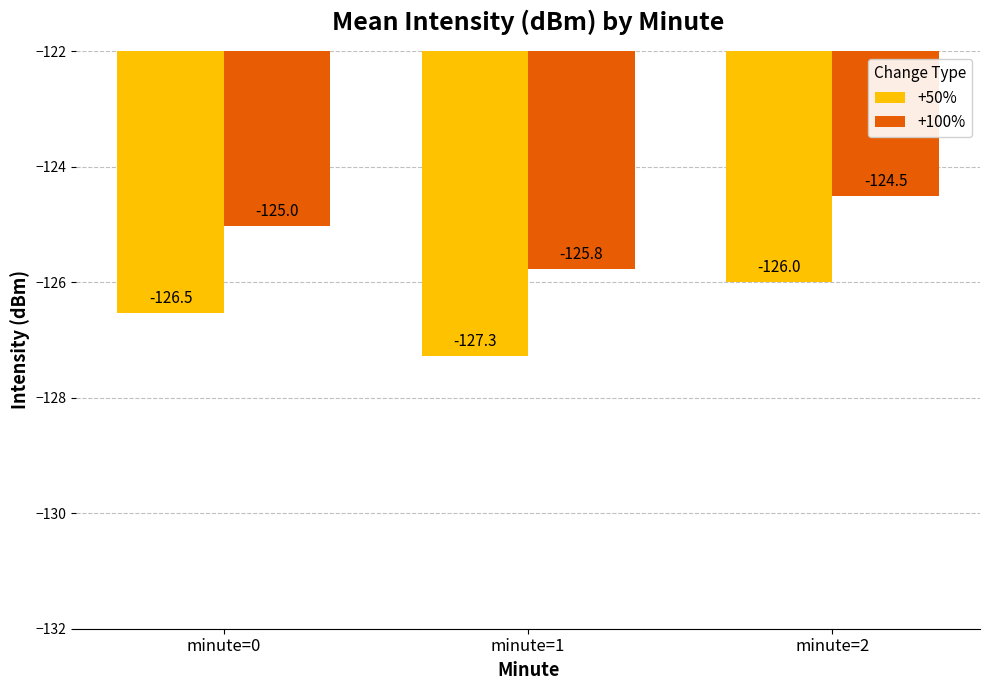

Reading right to left, extract all data points from this chart.

+50%: minute=2=-126.0	minute=1=-127.3	minute=0=-126.5
+100%: minute=2=-124.5	minute=1=-125.8	minute=0=-125.0